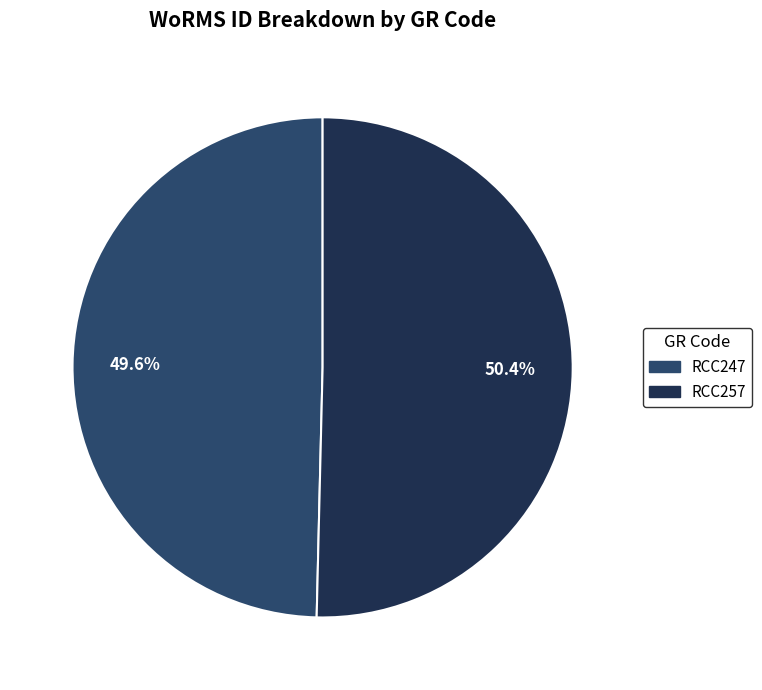

To the nearest percent, what portion does RCC257 represent?

50%